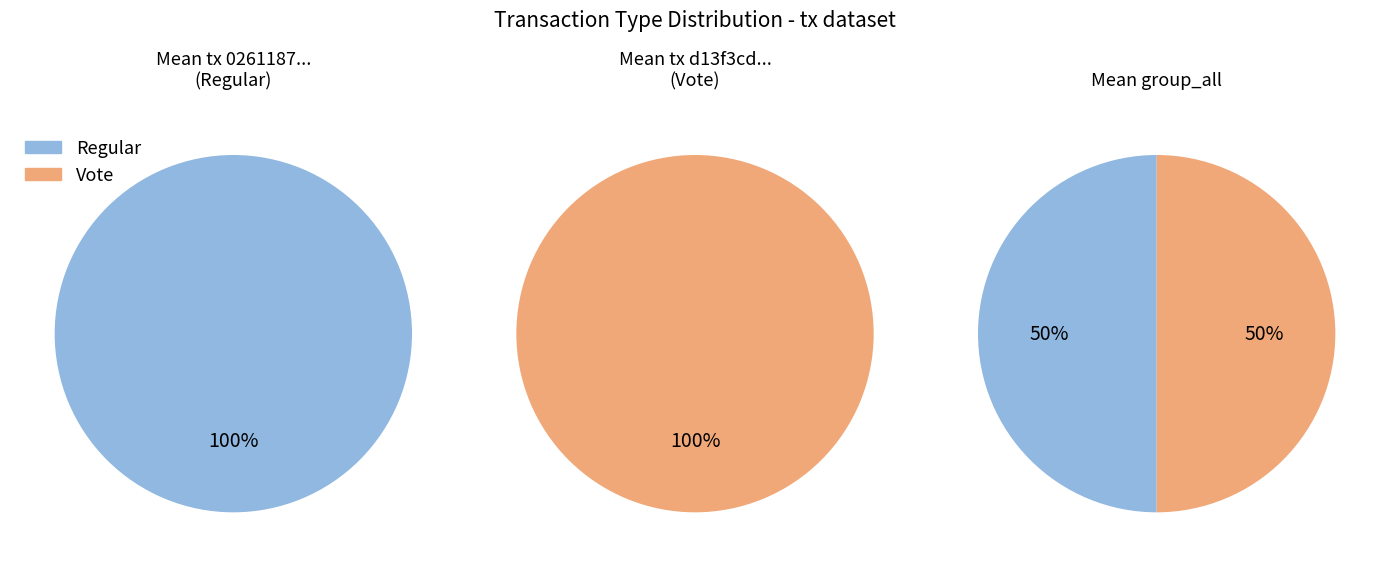

True or false: io_index accounts for 5% of the total.

False